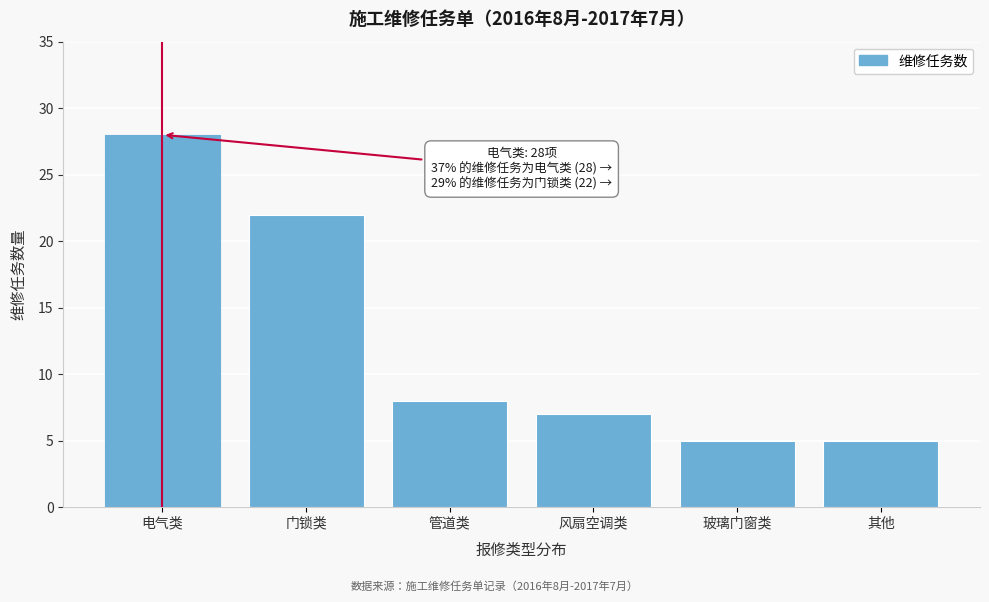

Reading left to right, what are all the values shown in this chart?

28	22	8	7	5	5